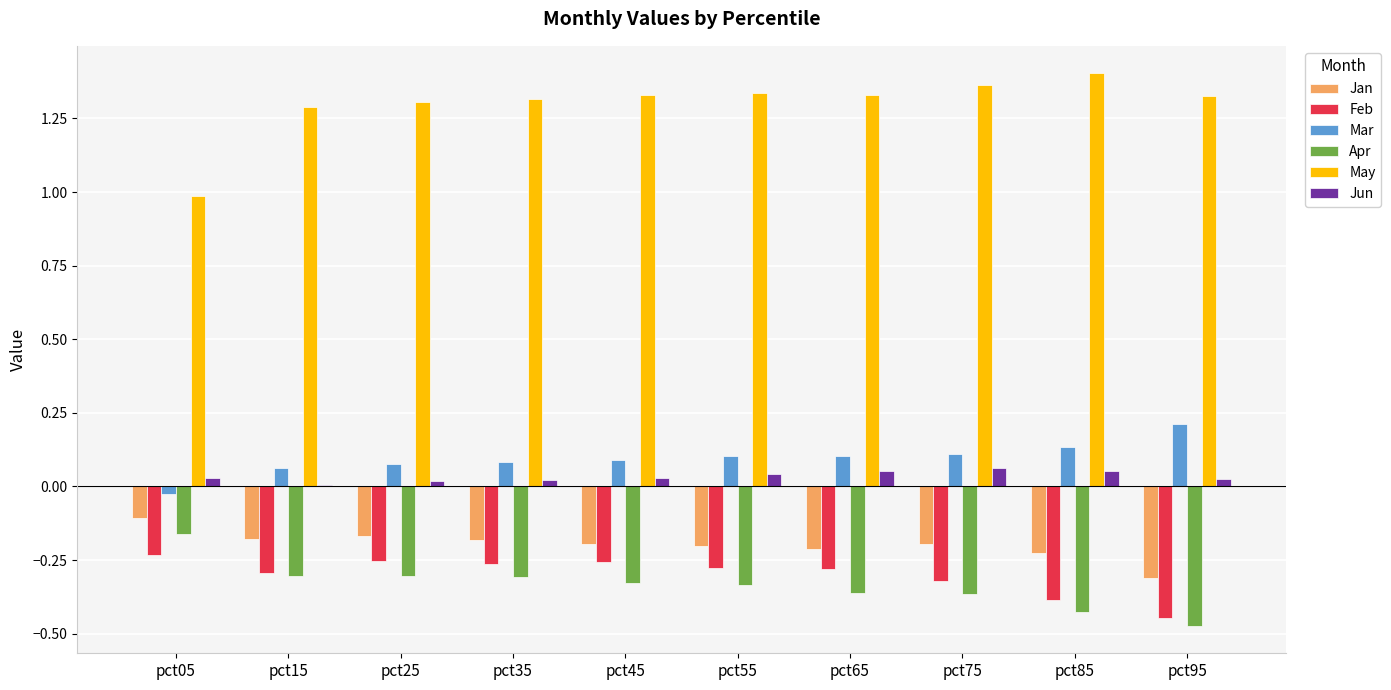

What is the sum of all Feb values?

-3.0